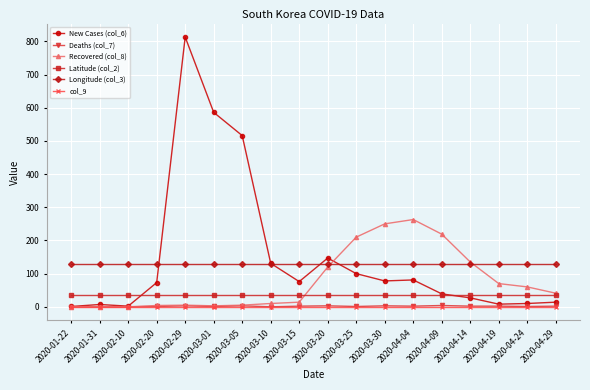

True or false: col_9 and Longitude (col_3) intersect in this chart.

False